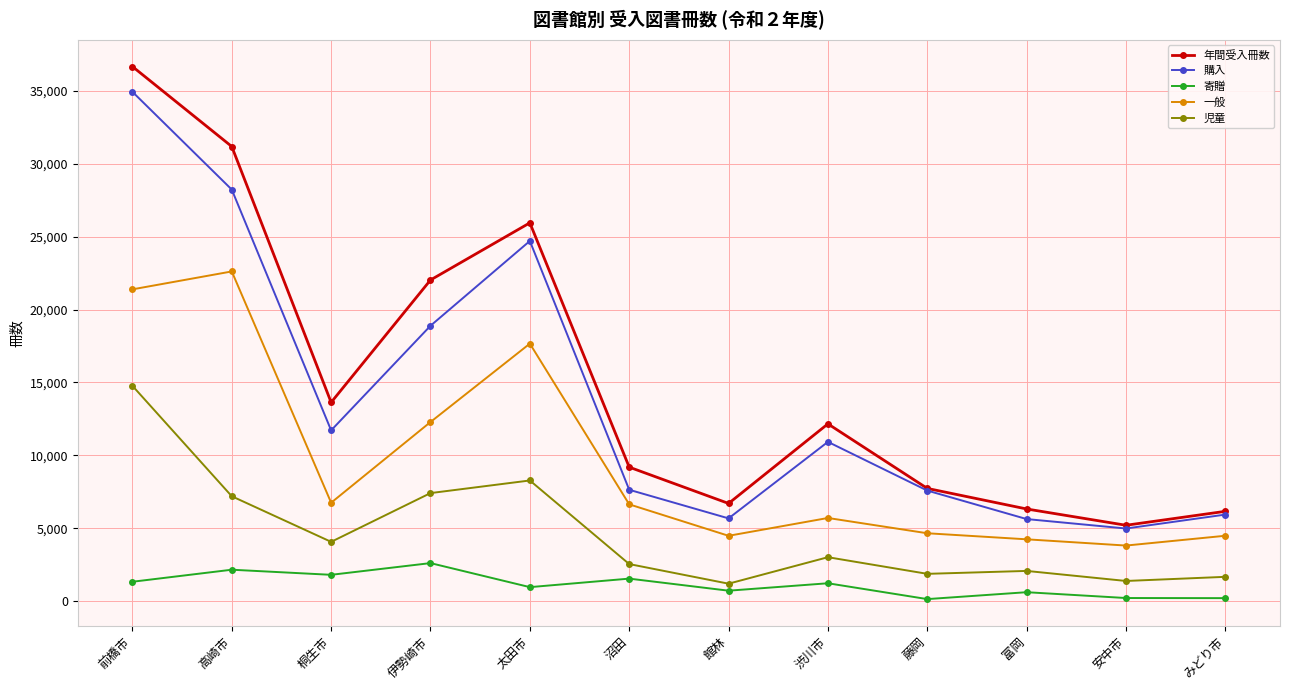

What are all the series names shown in the legend?

年間受入冊数, 購入, 寄贈, 一般, 児童